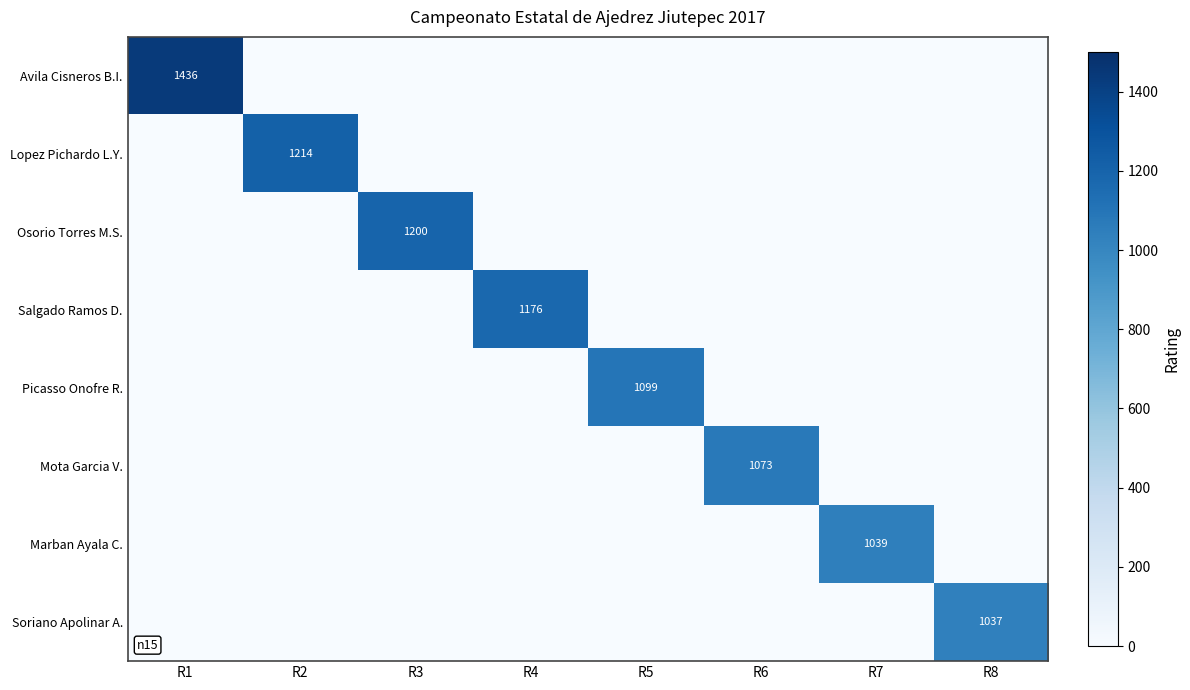

The Mota Garcia V. series shows 633 at R6. True or false?

False